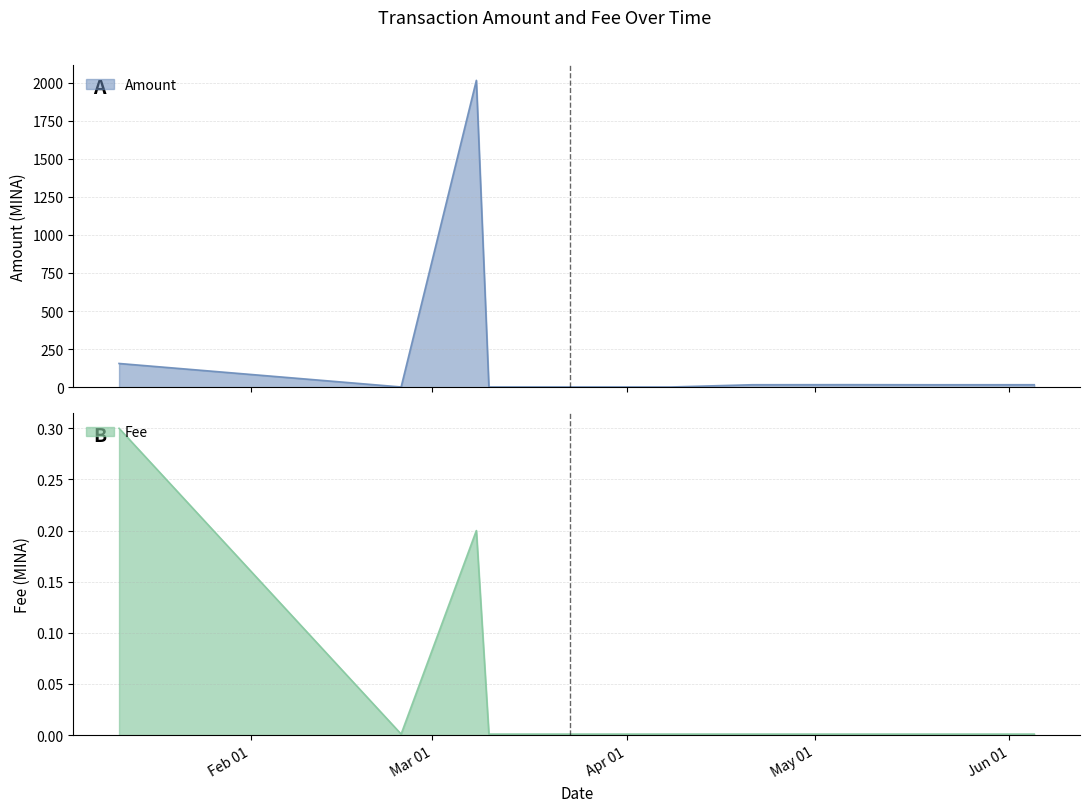

What is the greatest value displayed?

2014.4